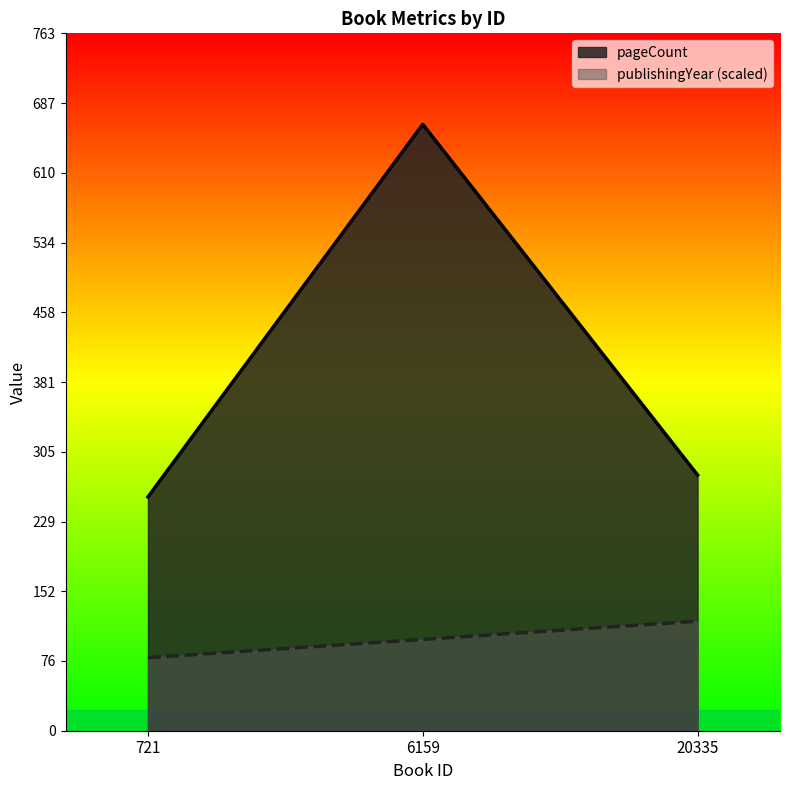

Reading right to left, extract all data points from this chart.

pageCount: 20335=280	6159=664	721=256
publishingYear: 20335=120	6159=100	721=80